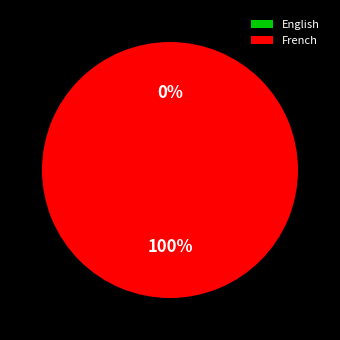

Is French the majority of the pie?

Yes